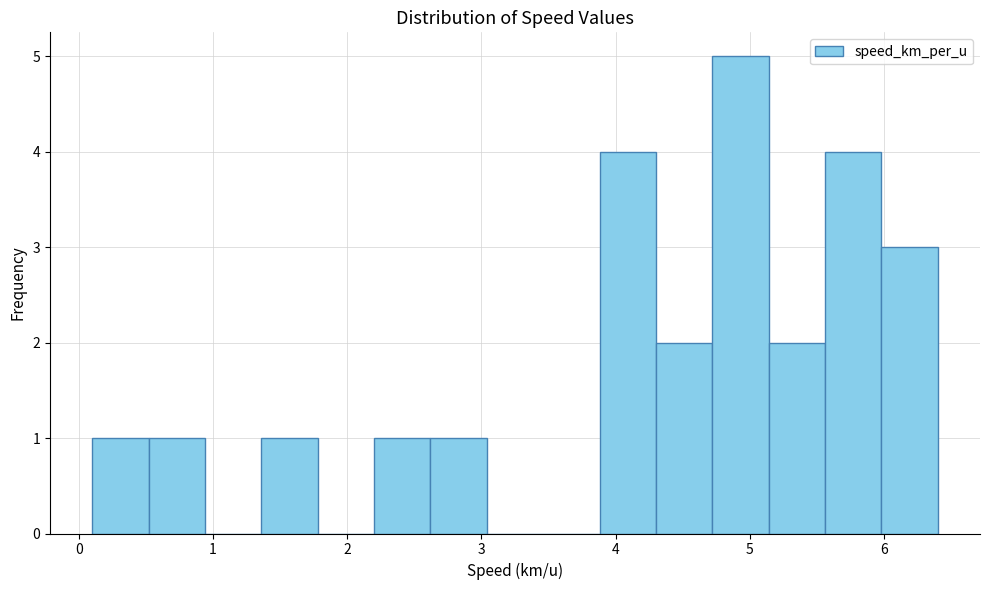

Which range on the x-axis has the tallest bar?

4.72 to 5.14